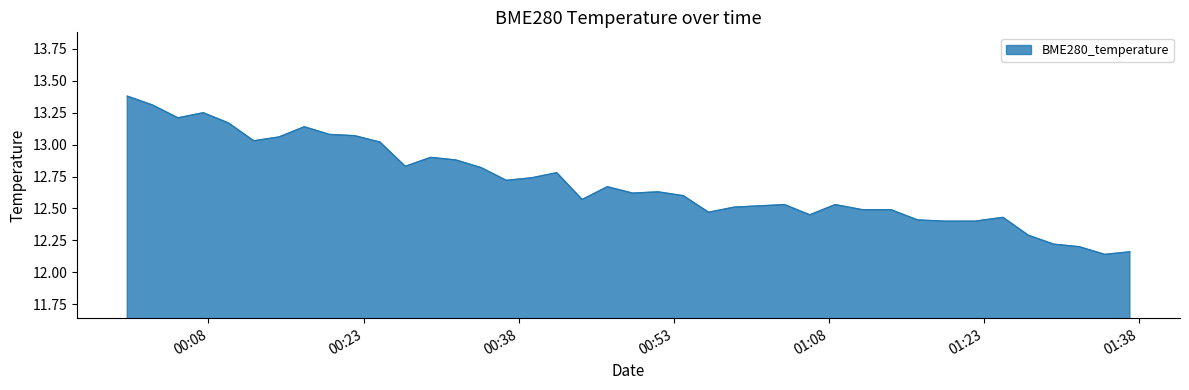

What is the greatest value displayed?

13.4